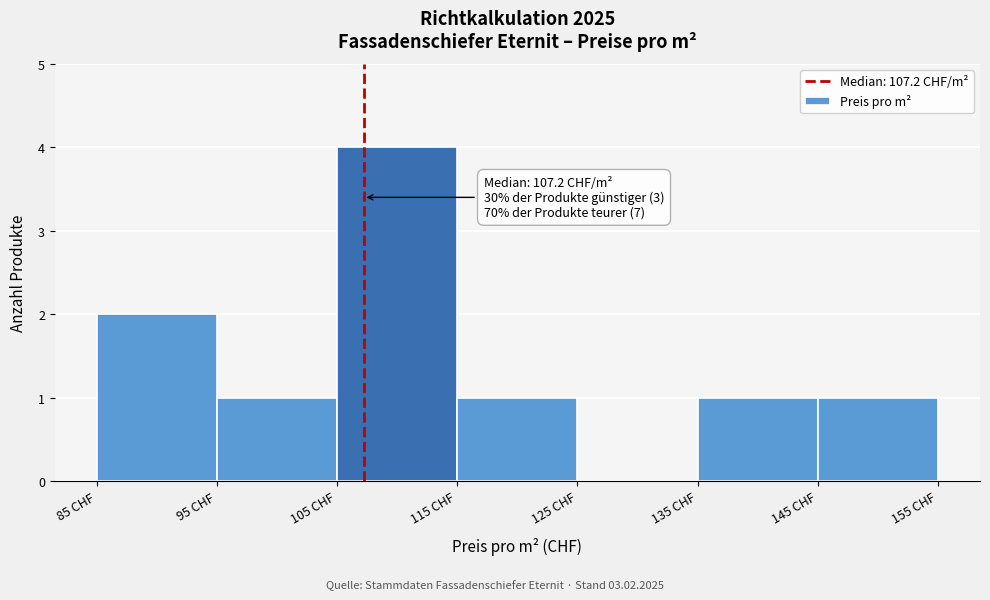

Which range on the x-axis has the tallest bar?

105 to 115